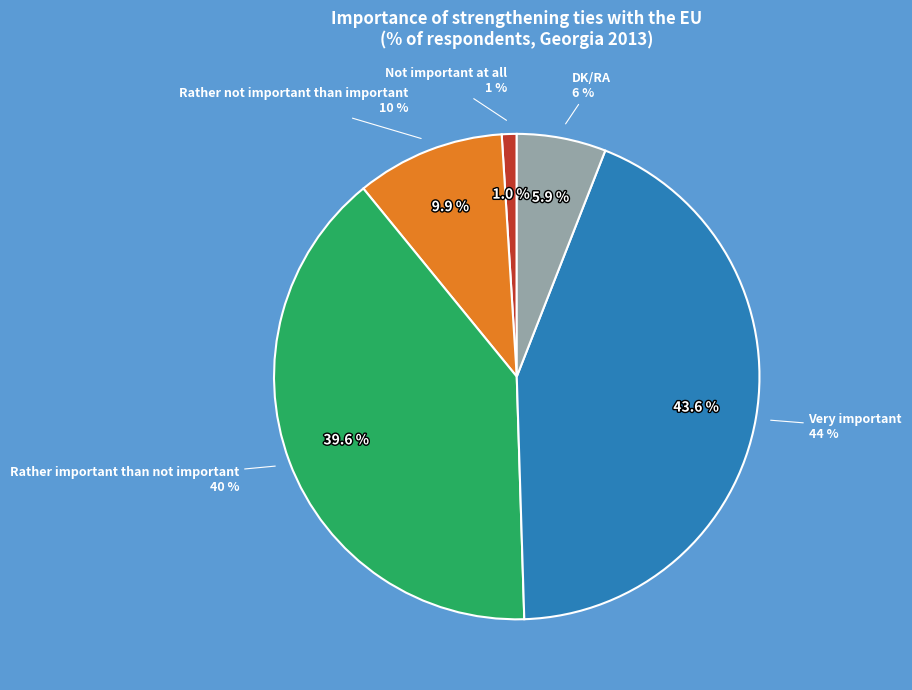

To the nearest percent, what is the average slice percentage?

20%